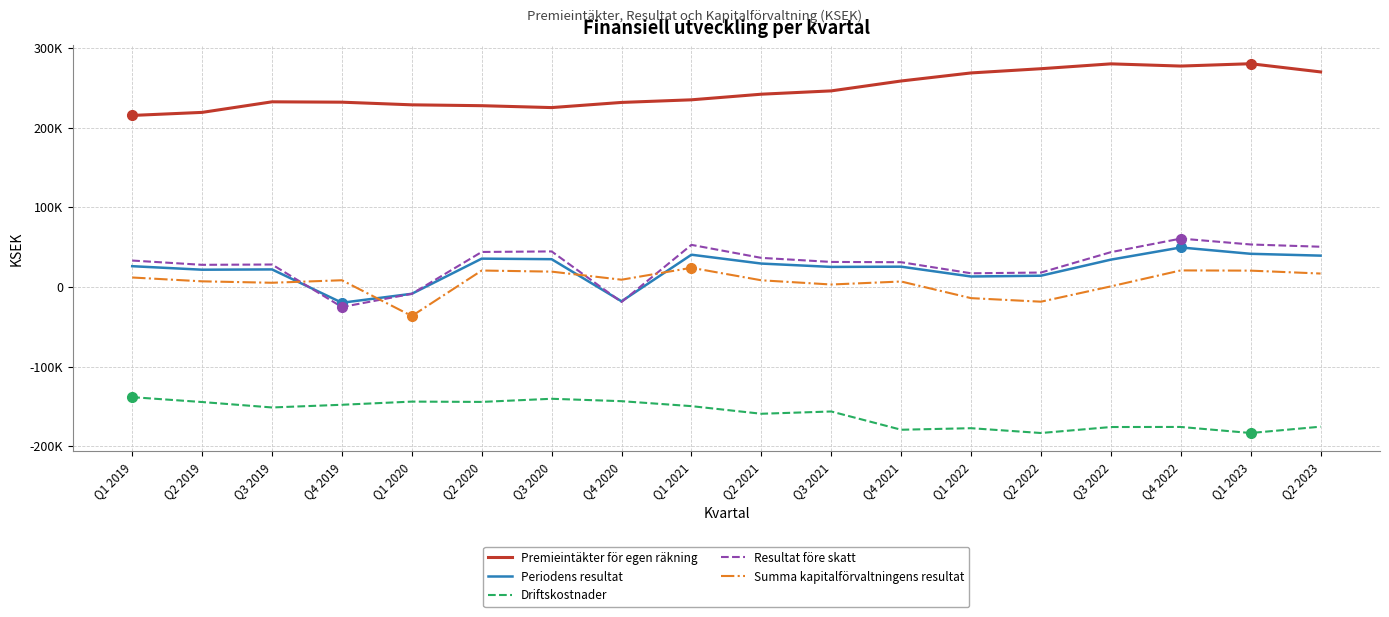

List the labels in order of Summa kapitalförvaltningens resultat value, largest first.

Q1 2021, Q4 2022, Q2 2020, Q1 2023, Q3 2020, Q2 2023, Q1 2019, Q4 2020, Q4 2019, Q2 2021, Q2 2019, Q4 2021, Q3 2019, Q3 2021, Q3 2022, Q1 2022, Q2 2022, Q1 2020